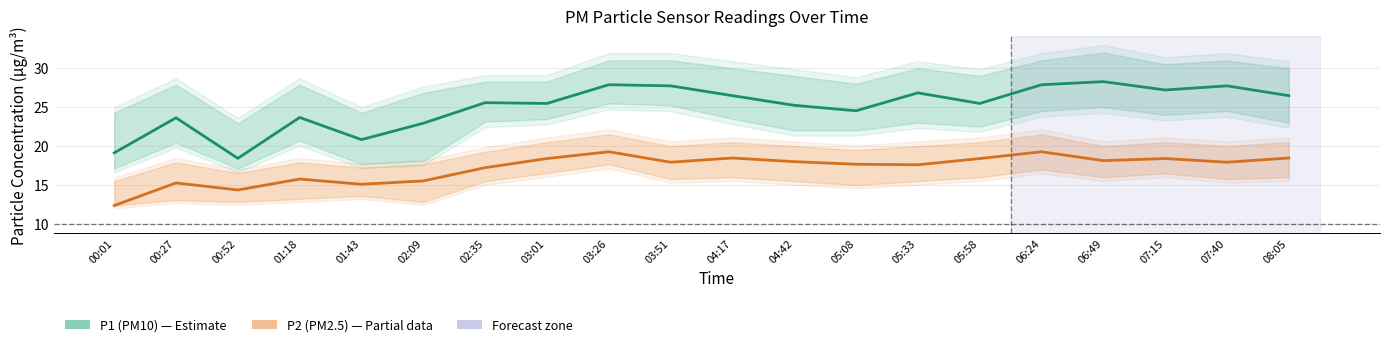

At which category does P1 (PM10) reach its first local valley?

00:52